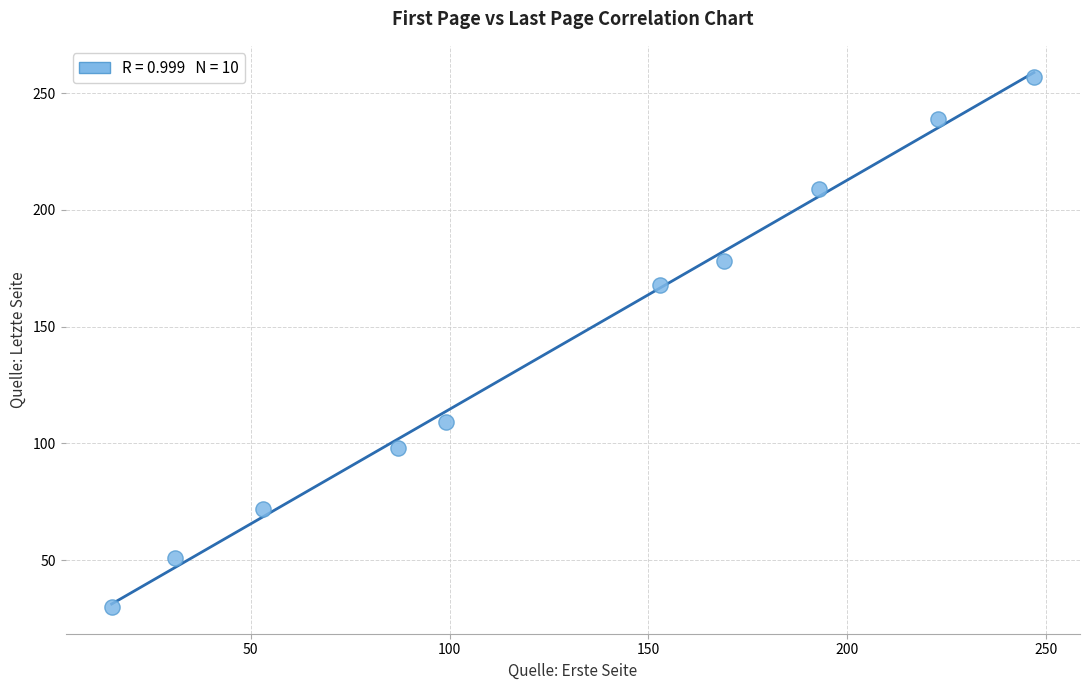

What is the average X value?

127